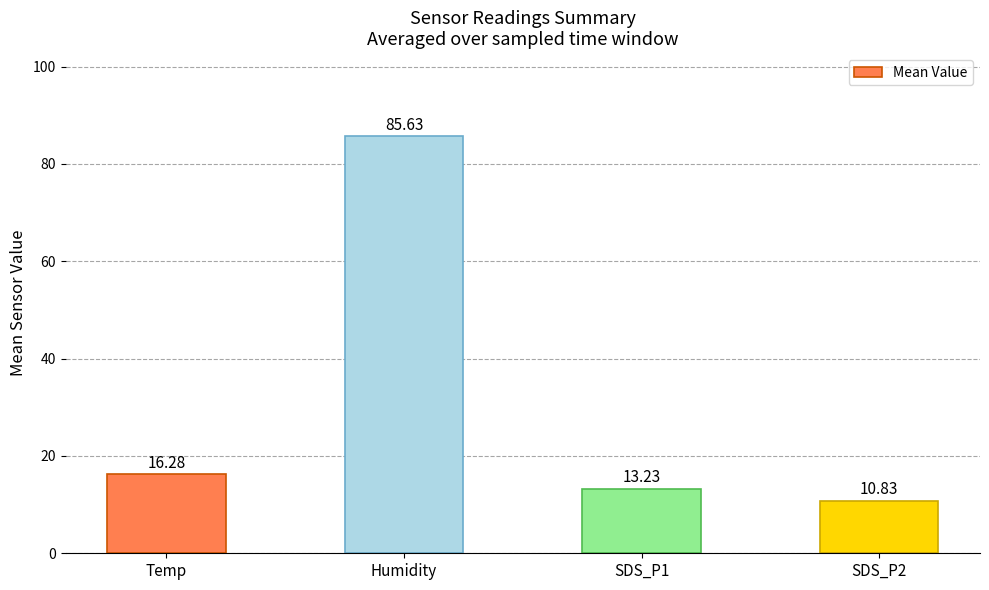

What is the greatest value displayed?

85.6